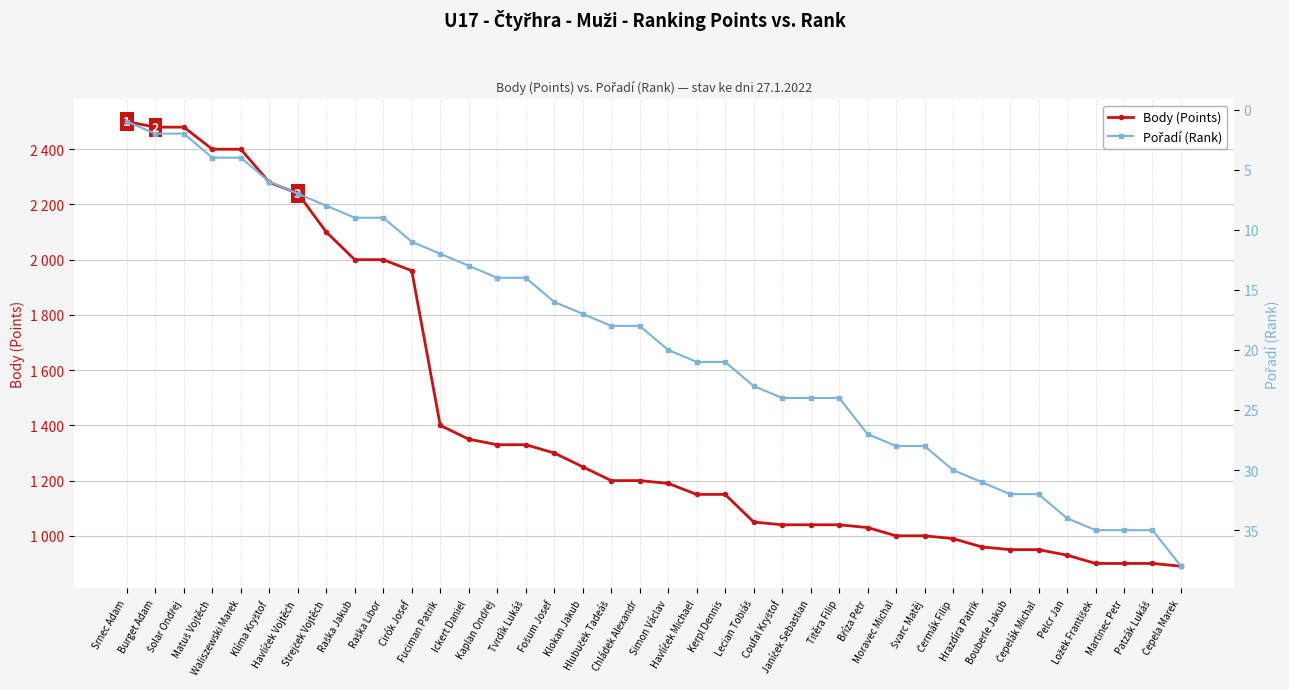

True or false: Pořadí (Rank) has more than 0 points higher than both neighbors.

False